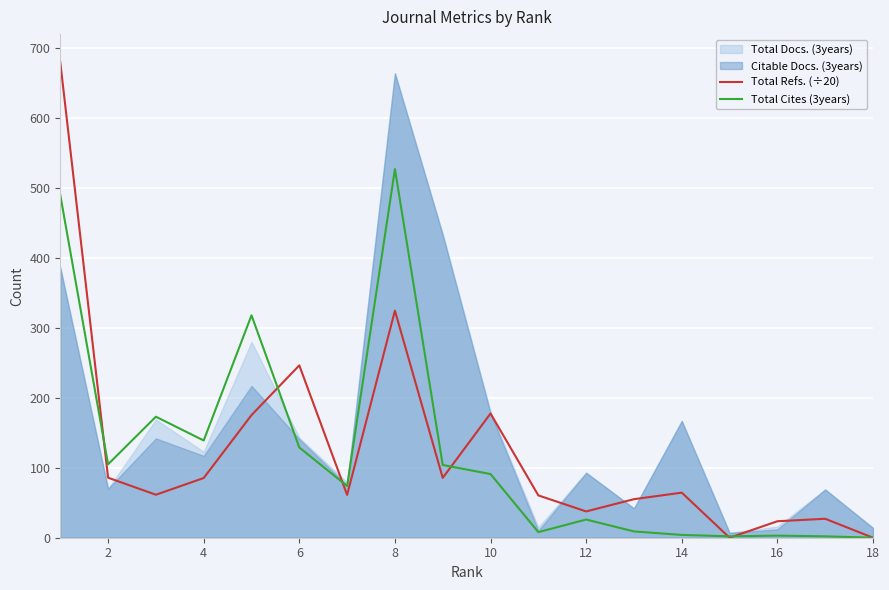

How many lines are shown in the chart?

2